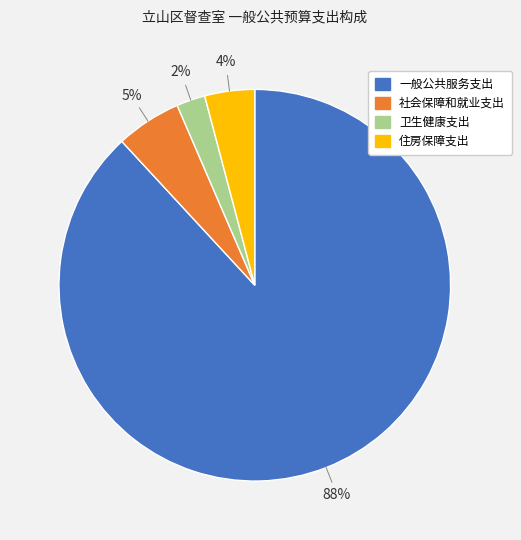

How many segments does this pie chart have?

4